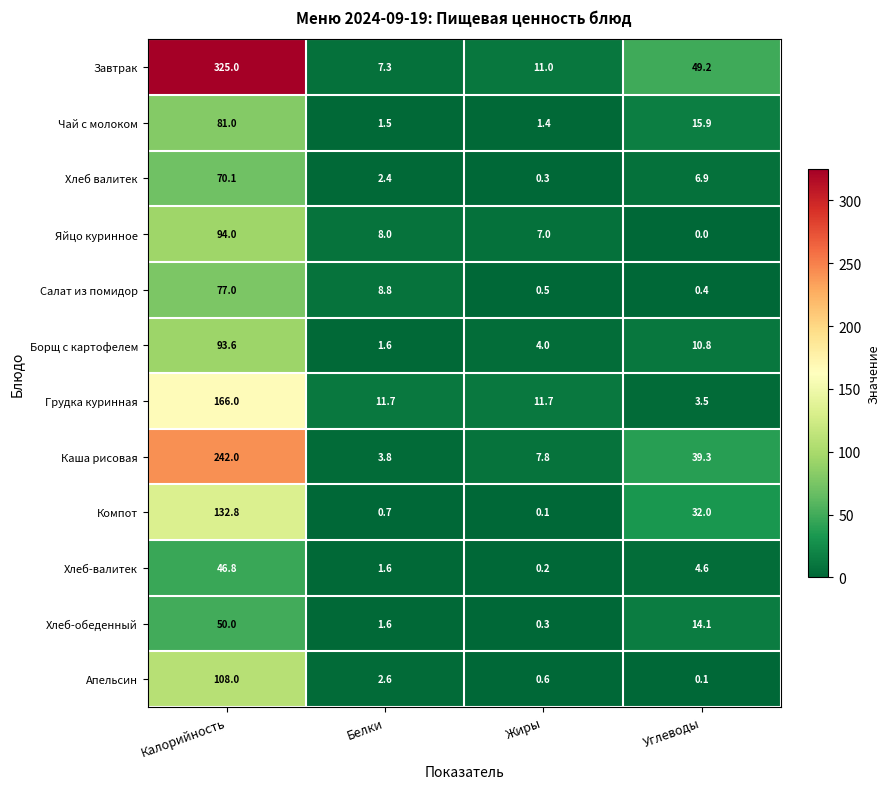

The value of Каша рисовая at Жиры is 12.7. True or false?

False